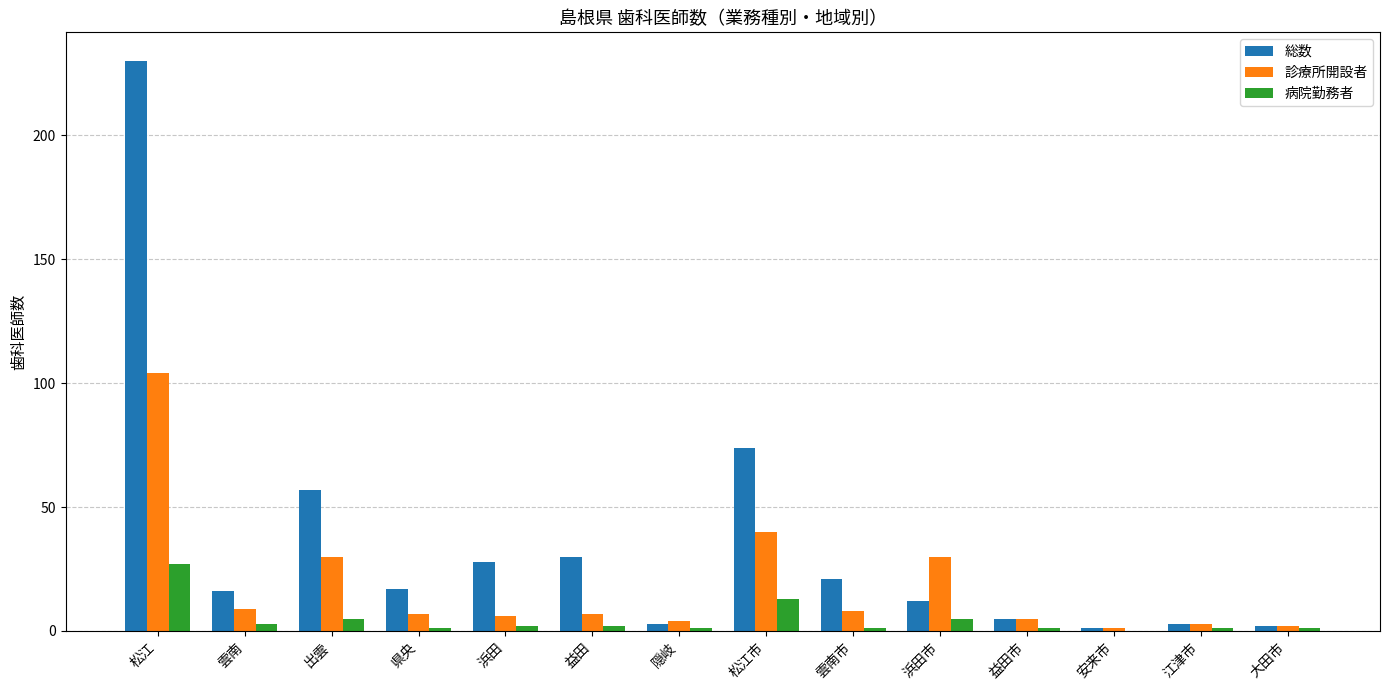

What is the difference between the 総数 values at 浜田 and 益田市?

23